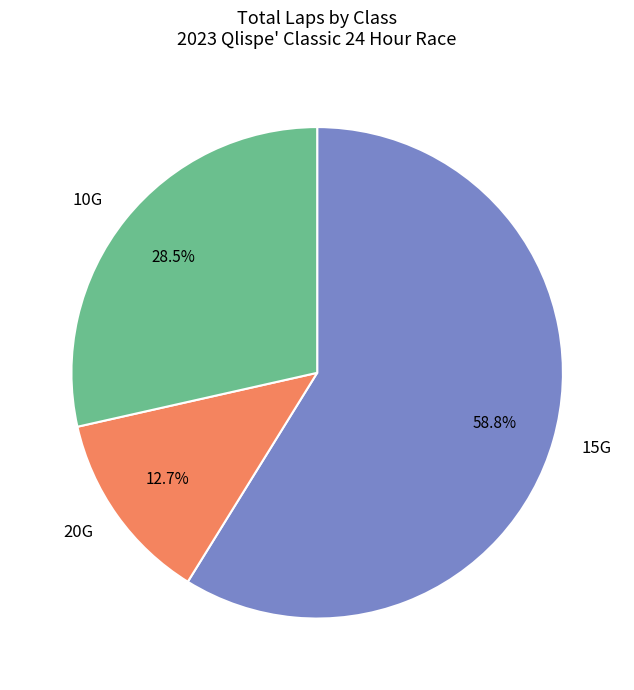

Which has a higher value, 20G or 15G?

15G